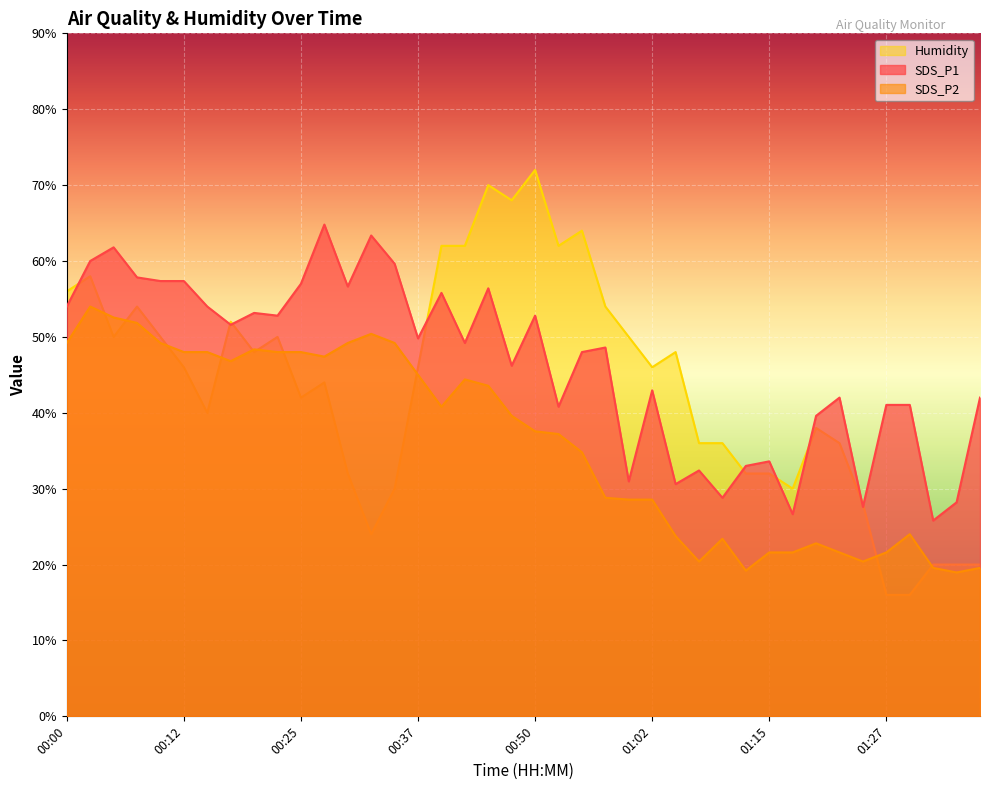

What is the label of the 6th point from the right?

01:25